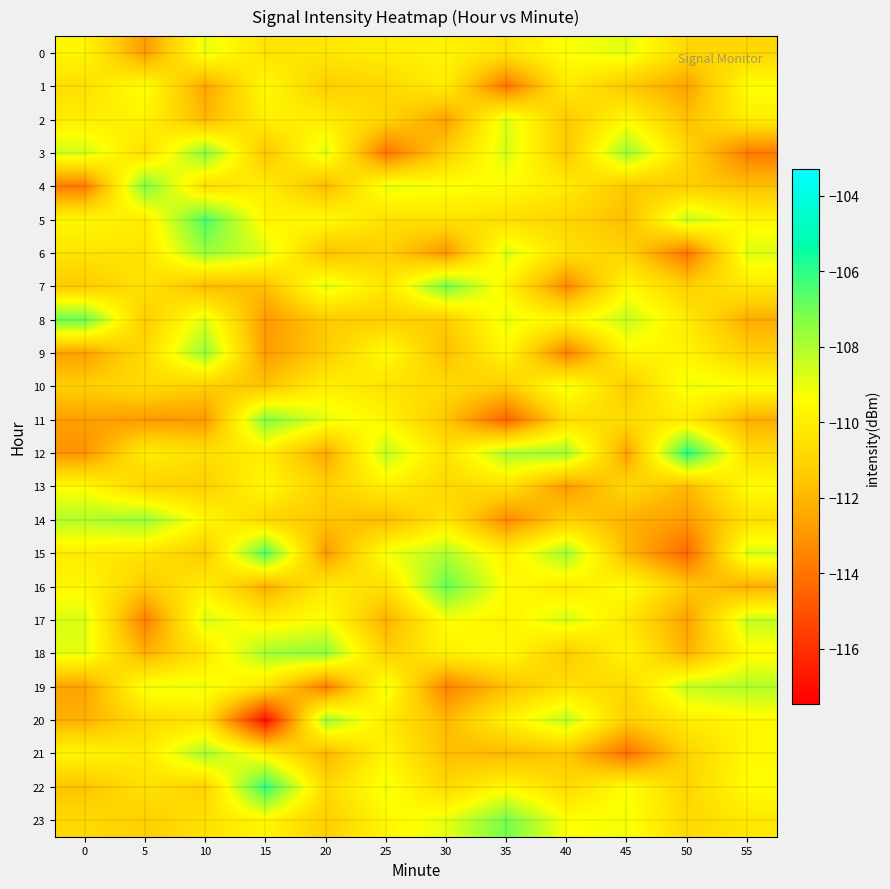

Which series has the largest range (max minus min)?

20